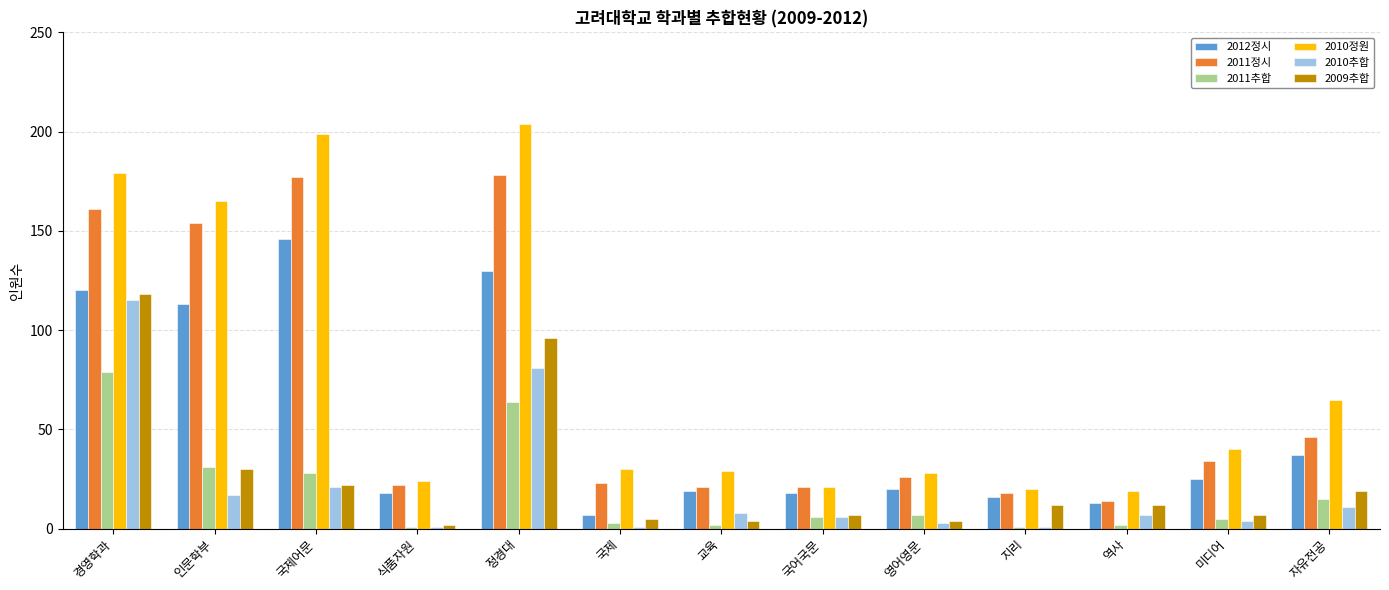

Reading right to left, transcribe all the data shown in this chart.

2012정시: 37	25	13	16	20	18	19	7	130	18	146	113	120
2011정시: 46	34	14	18	26	21	21	23	178	22	177	154	161
2011추합: 15	5	2	1	7	6	2	3	64	1	28	31	79
2010정원: 65	40	19	20	28	21	29	30	204	24	199	165	179
2010추합: 11	4	7	1	3	6	8	1	81	1	21	17	115
2009추합: 19	7	12	12	4	7	4	5	96	2	22	30	118